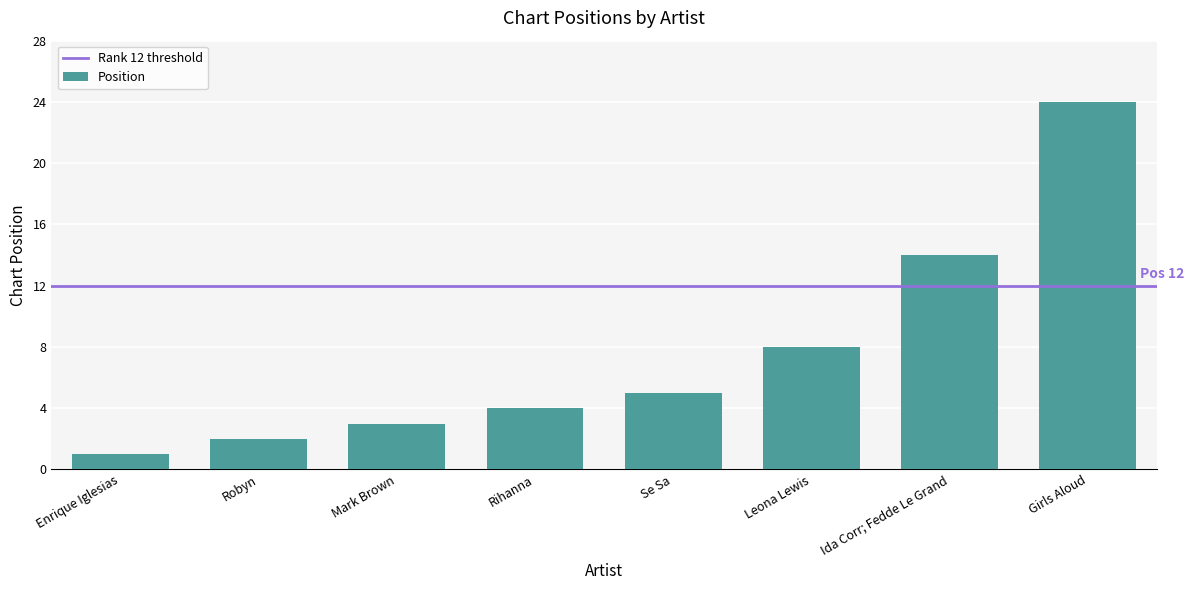

Read the value at Leona Lewis.

8